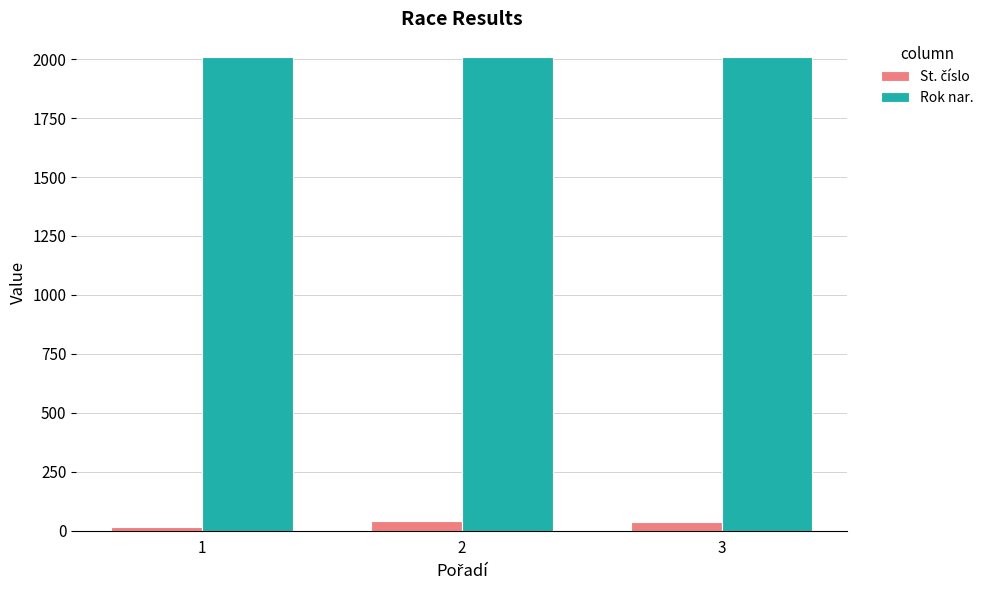

Which series has the largest total across all categories?

Rok nar.